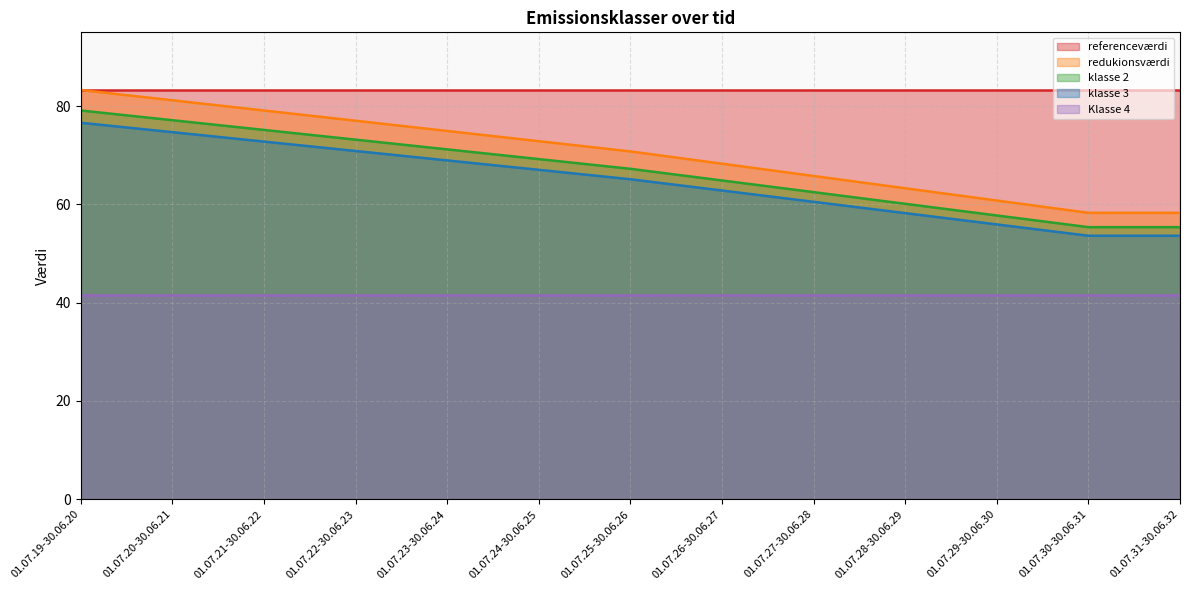

Does the chart have visible grid lines?

Yes